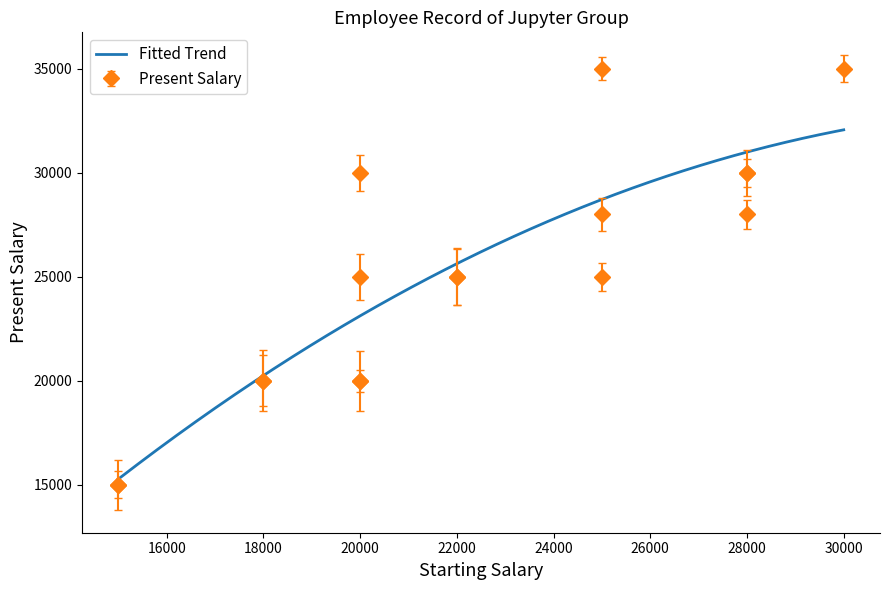

What is the highest value of the Fitted Trend series?

32063.7